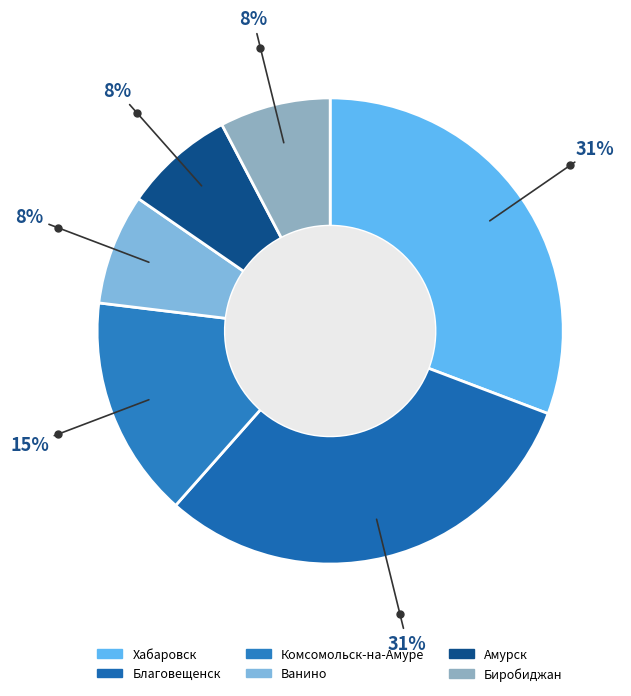

To the nearest percent, what is the difference between the largest and smallest slice percentages?

23%